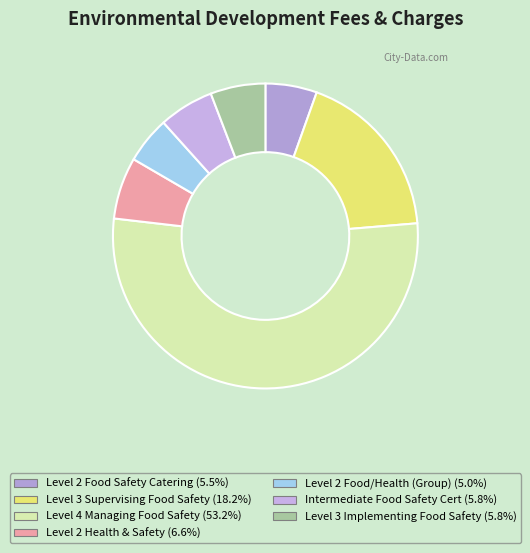

Which slice is the largest?

Level 4 Award in Managing Food Safety